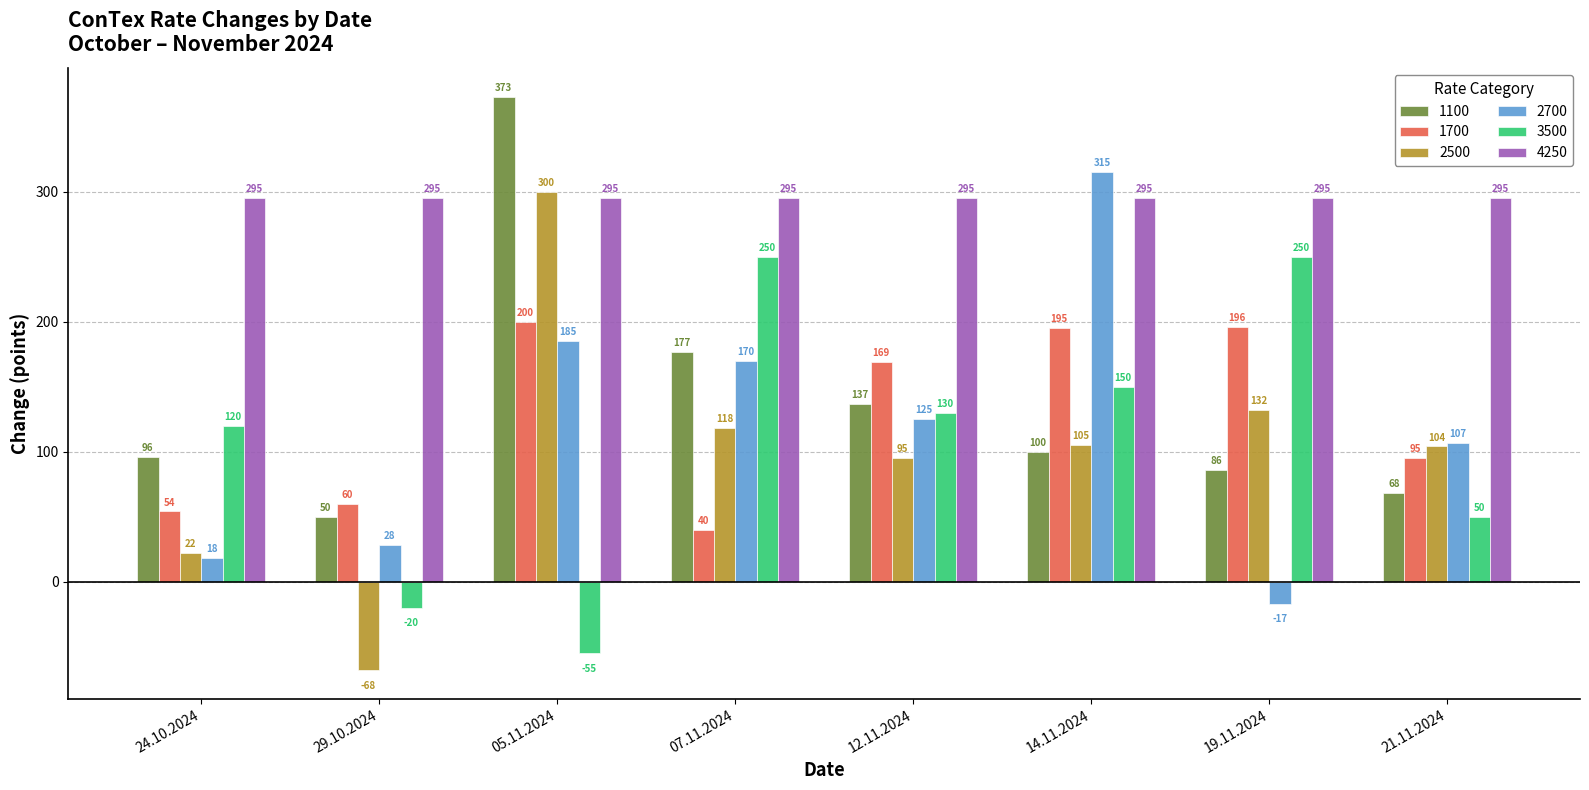

Is the value of 1100 at 07.11.2024 greater than the value of 1700 at 29.10.2024?

Yes